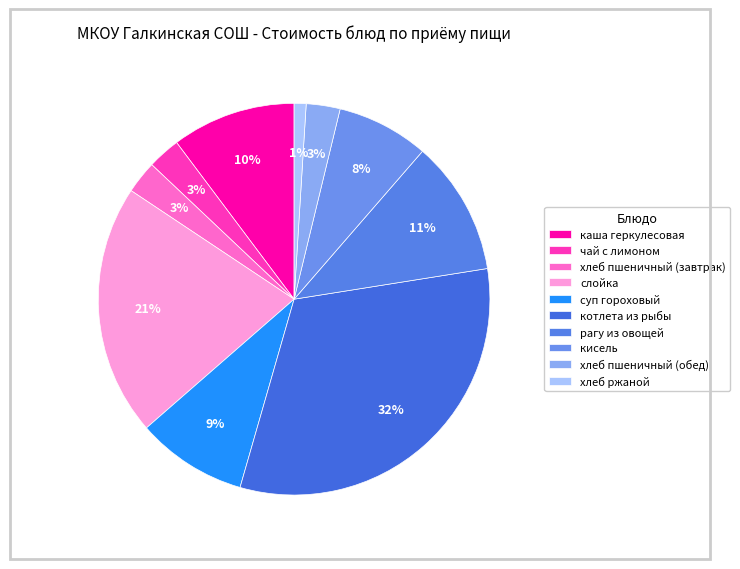

What is the smallest slice in the pie chart?

хлеб ржаной